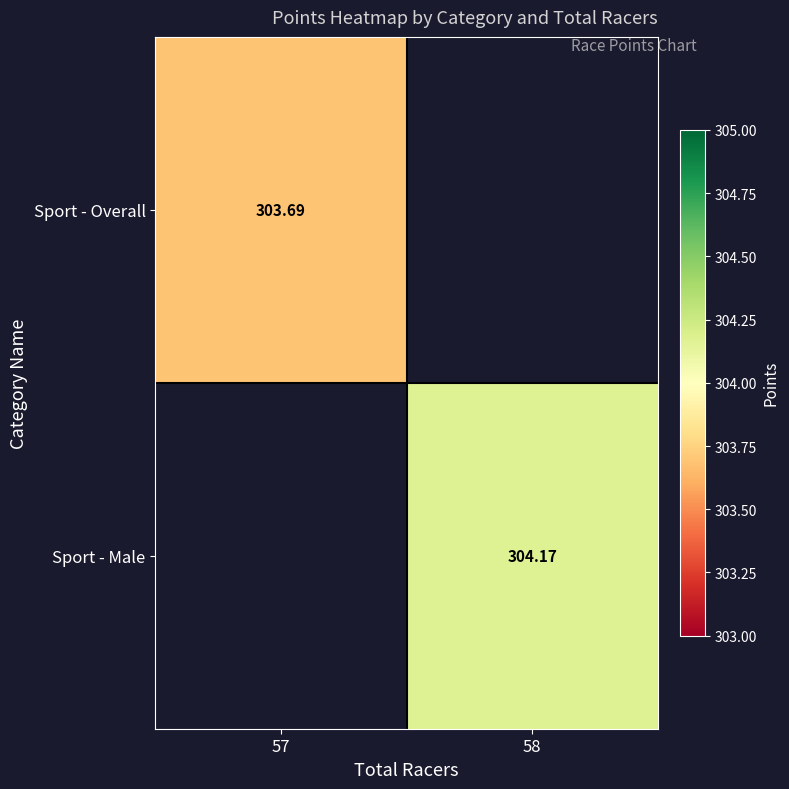

At which label does Sport - Male first exceed 304?

58